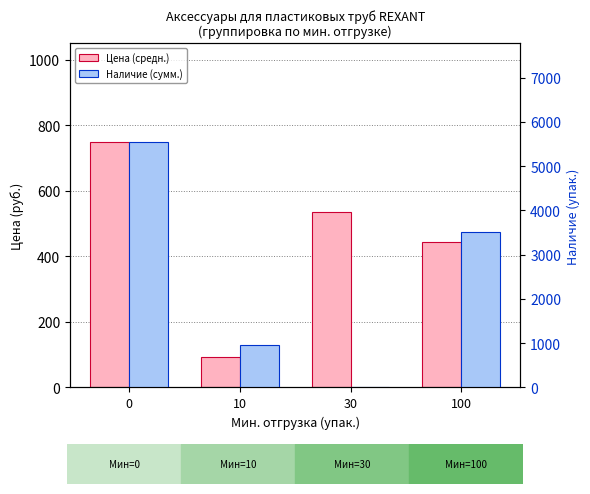

What are all the series names shown in the legend?

Цена (средн.), Наличие (сумм.)